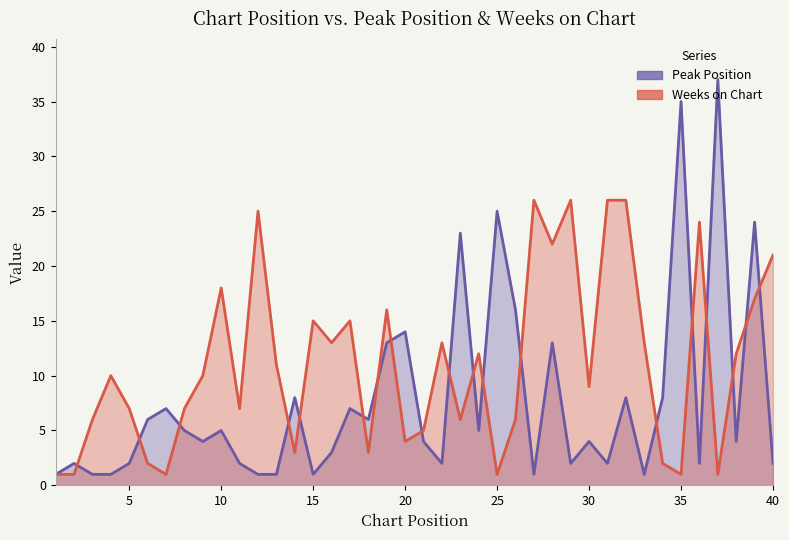

True or false: Peak Position and Weeks on Chart intersect in this chart.

True